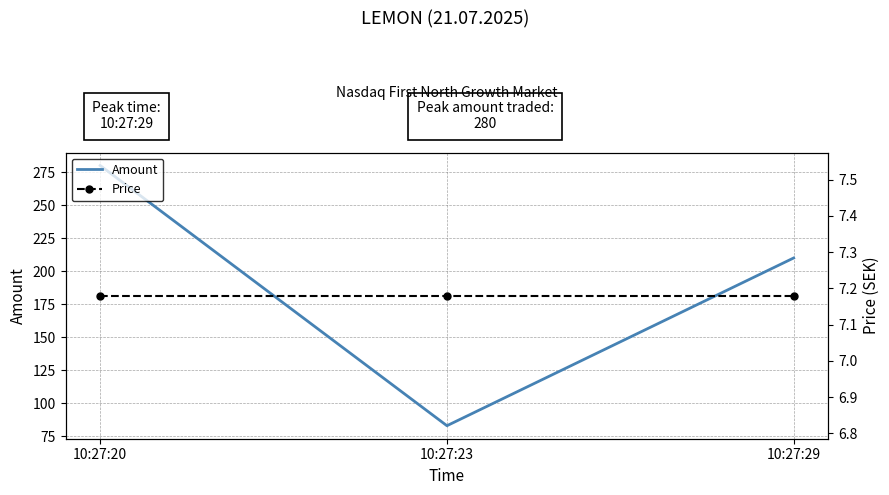

At which label does Price reach its peak?

10:27:20